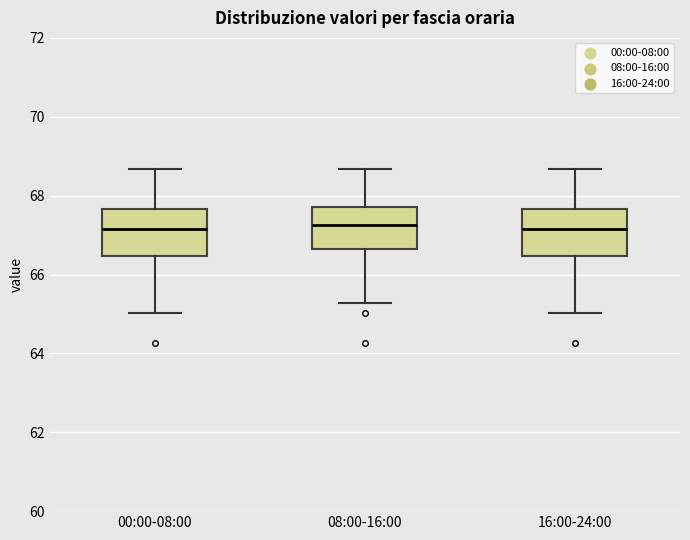

Reading left to right, read every box against the y-axis: the position of its median line, the range the box covers, and the ends of its whiskers. The values are not printed on the chart, so give them approximately, as read against the axis.

00:00-08:00: median 67.2, box 66.4 to 67.6, whiskers 65.0 to 68.6
08:00-16:00: median 67.2, box 66.6 to 67.8, whiskers 65.2 to 68.6
16:00-24:00: median 67.2, box 66.4 to 67.6, whiskers 65.0 to 68.6